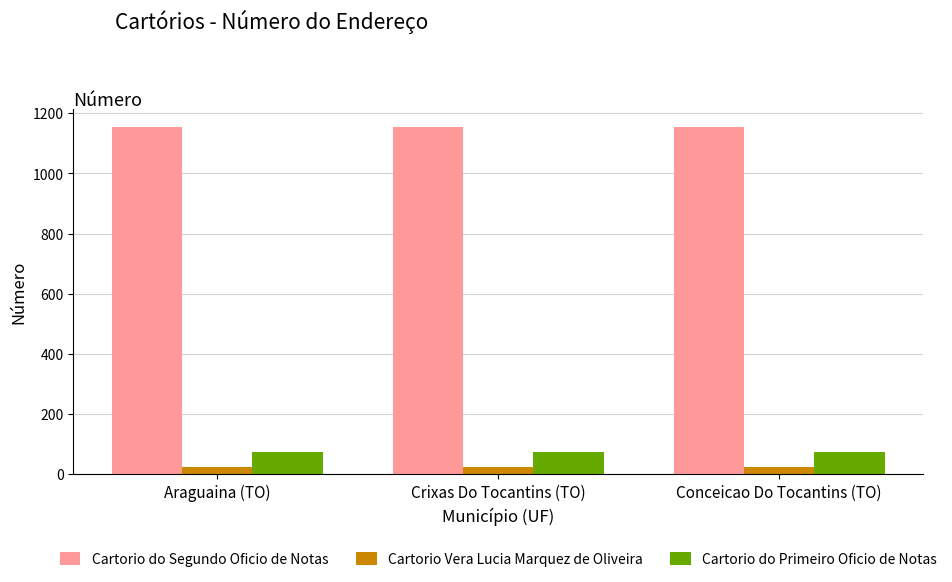

The value of Cartorio do Primeiro Oficio de Notas at Crixas Do Tocantins (TO) is 123. True or false?

False